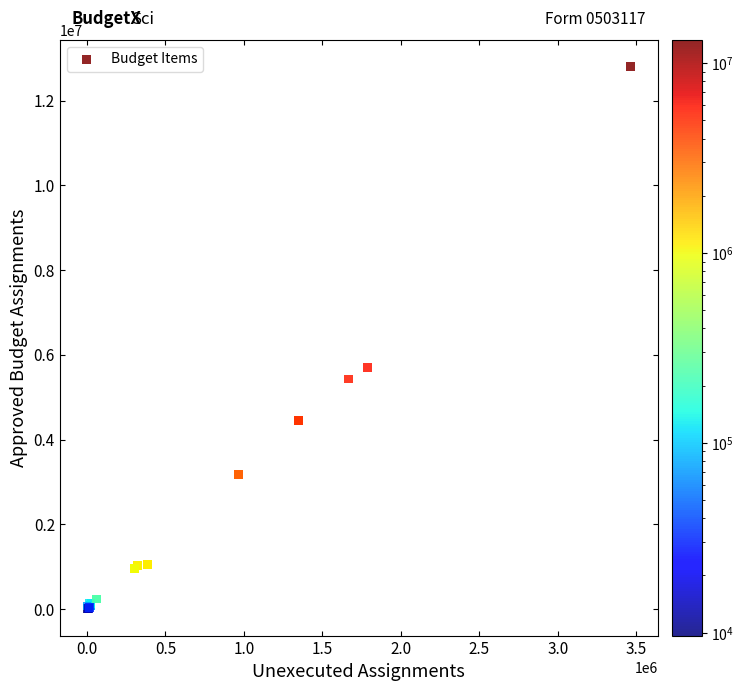

What Y value in the scatter plot is closest to 6405369?

5693800.0